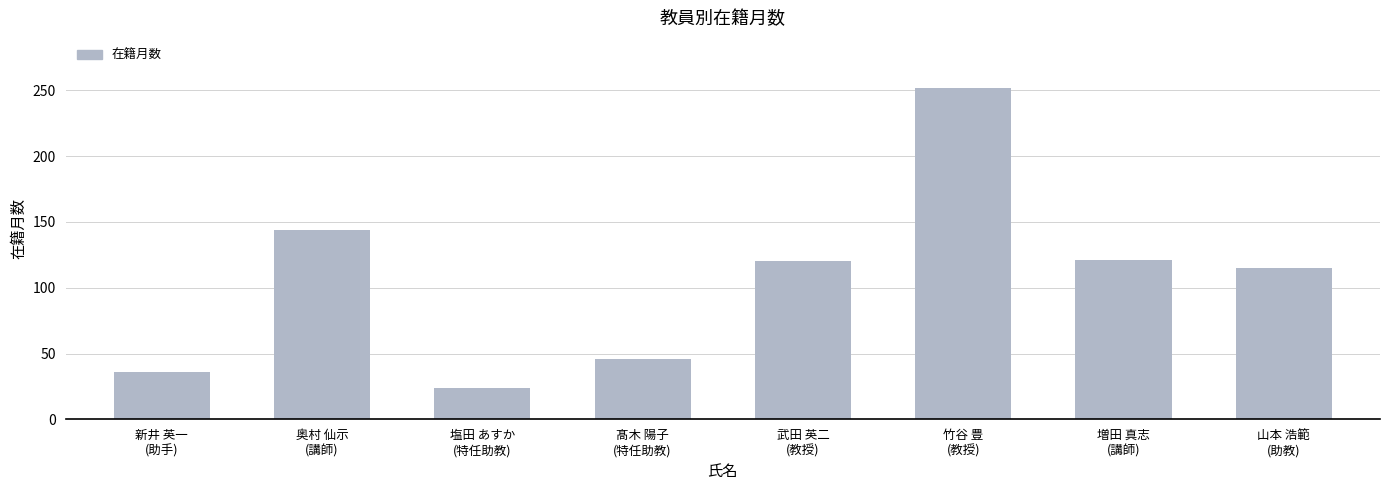

What is the label of the 7th bar from the right?

奥村 仙示
(講師)